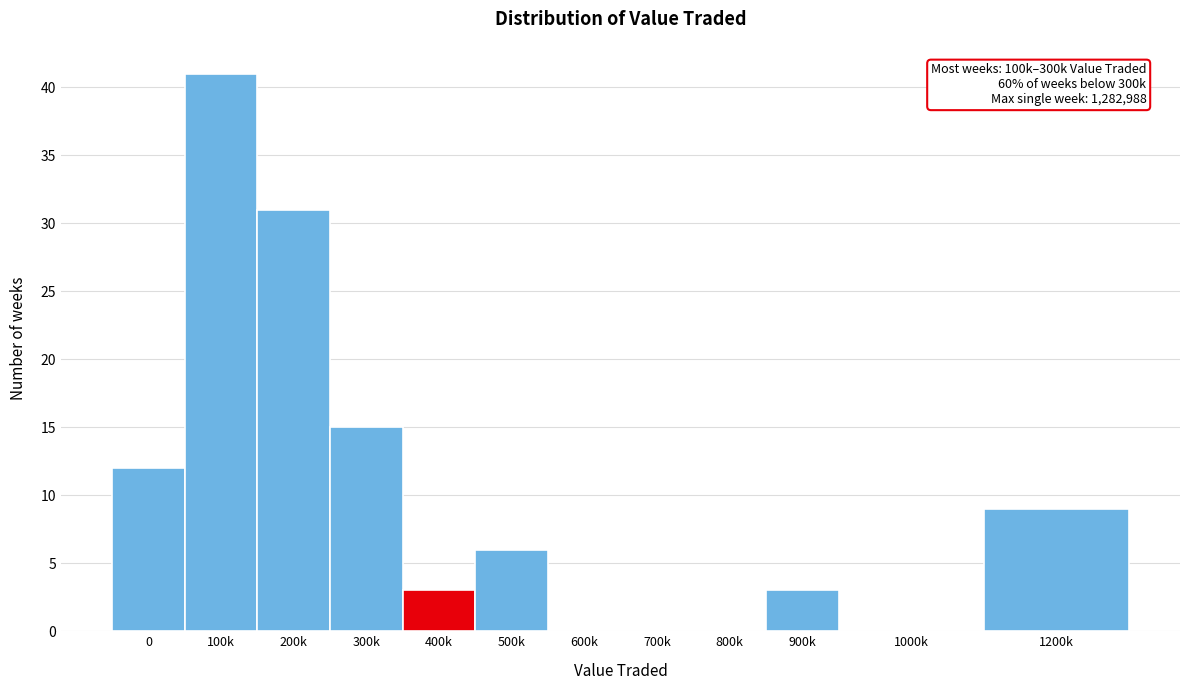

Reading right to left, what are all the values shown in this chart?

1200k=9	1000k=0	900k=3	800k=0	700k=0	600k=0	500k=6	400k=3	300k=15	200k=31	100k=41	0=12